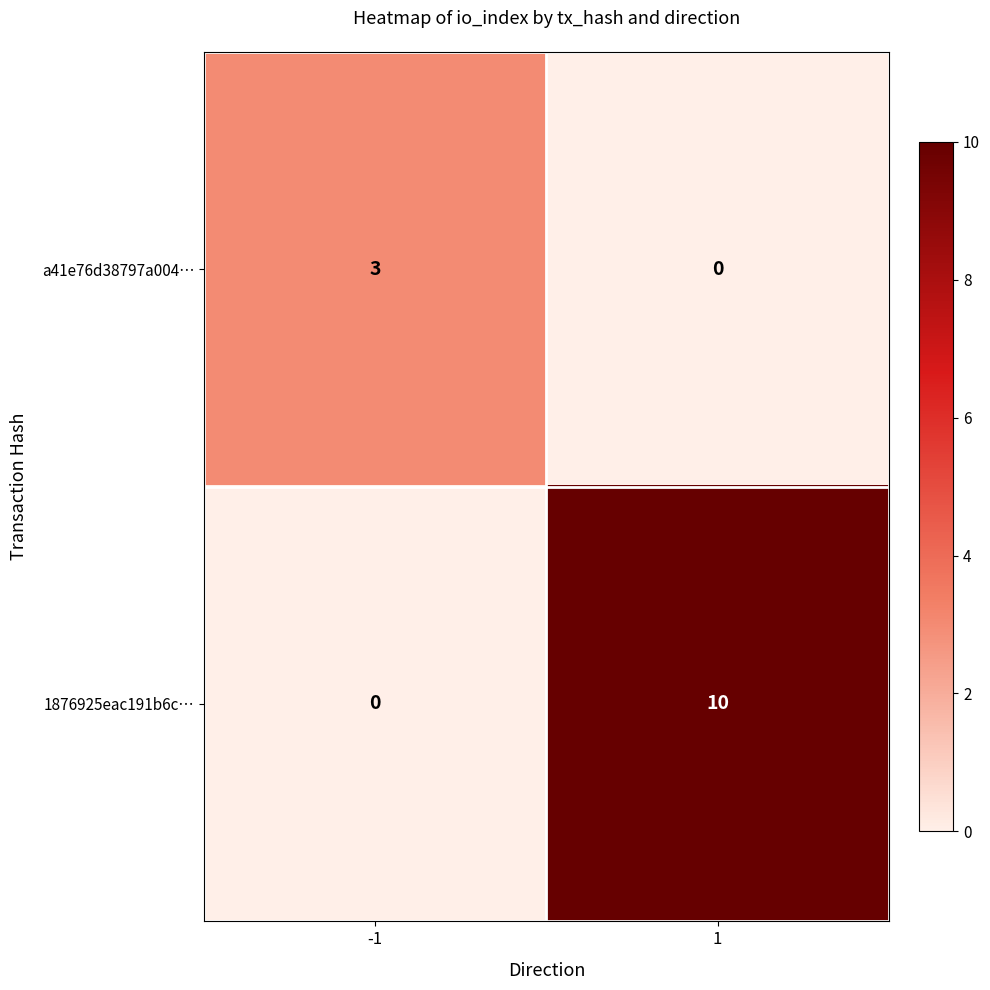

Is it true that 1876925eac191b6c… equals 10 at 1?

True